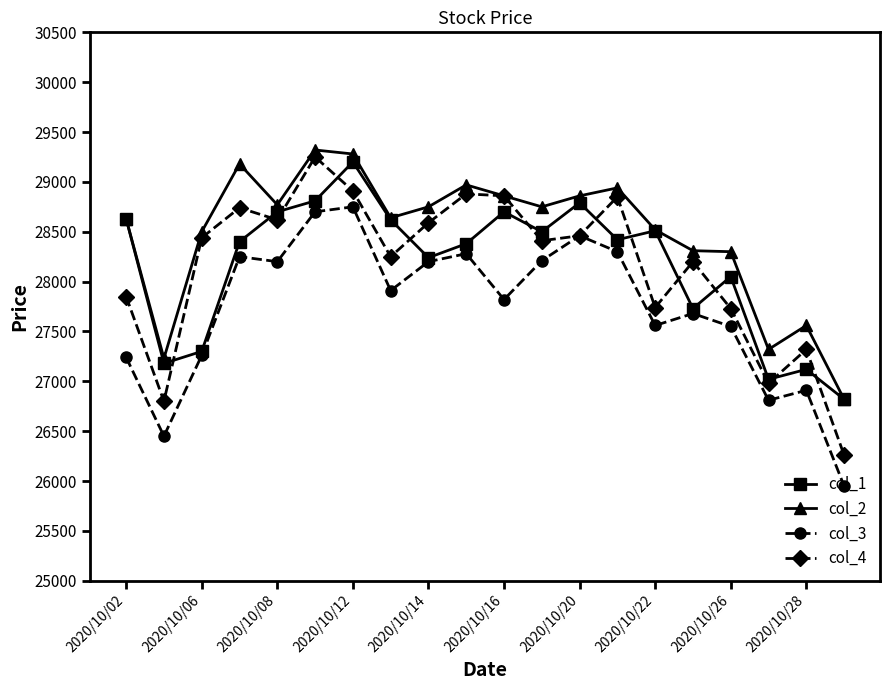

What is the value of the col_3 point at the 17th from the left?

27550